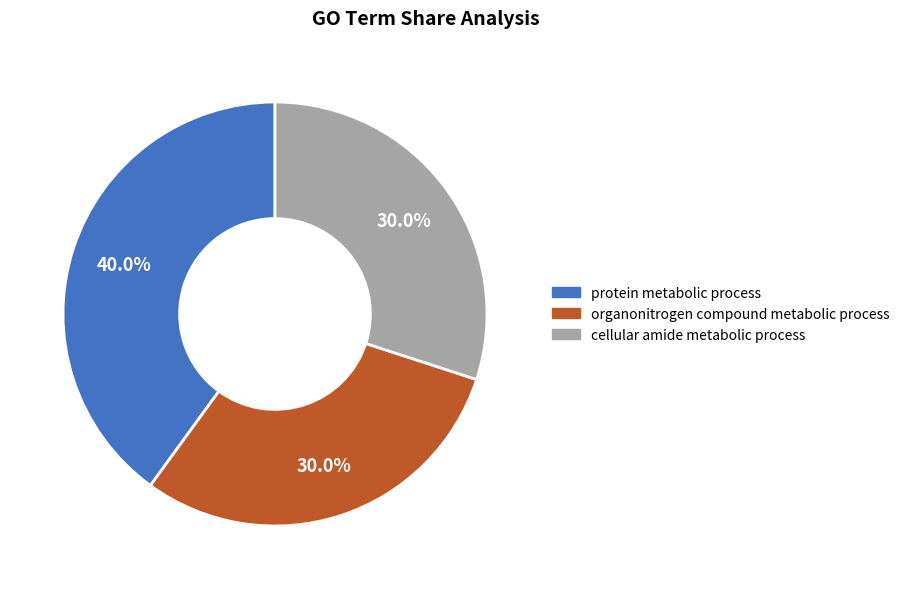

Does any single category account for the majority?

No